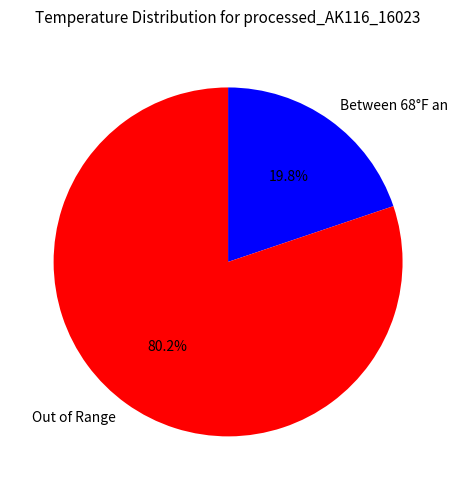

How many segments does this pie chart have?

2